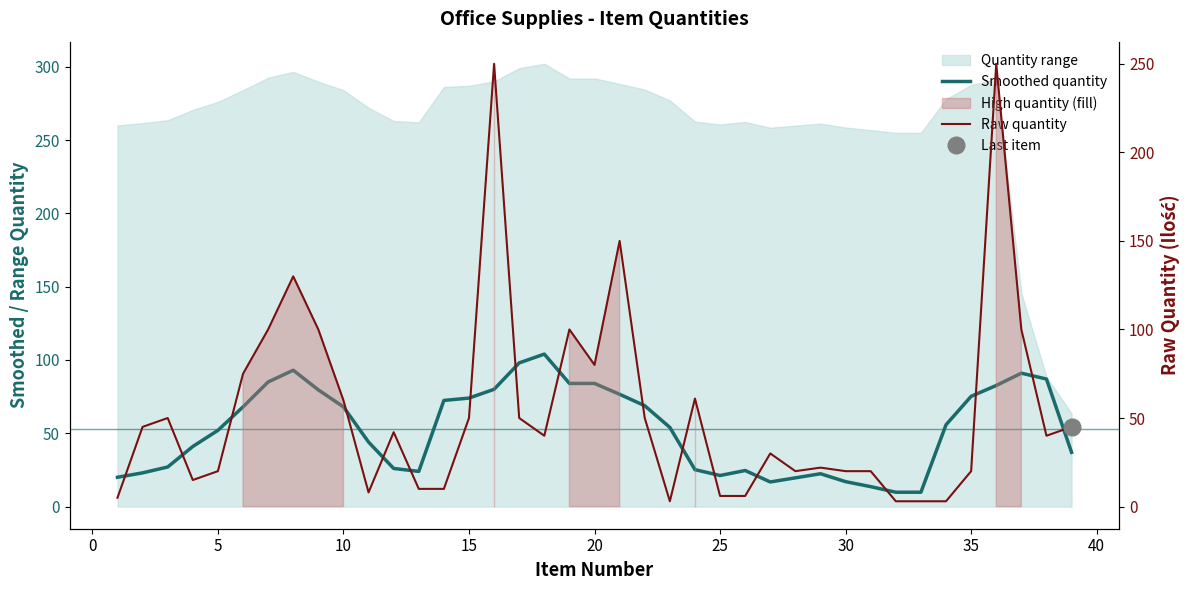

How many distinct data groups are displayed?

2